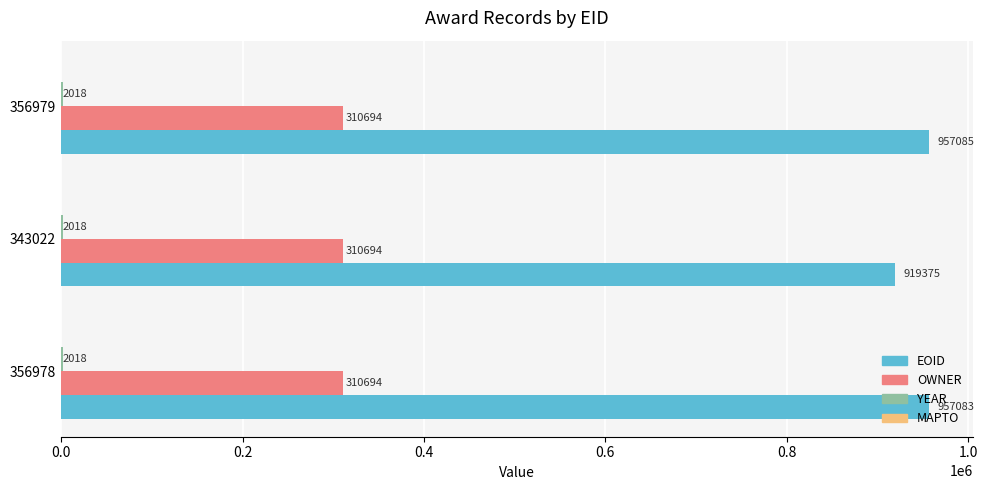

Which series changed the most between 356978 and 356979?

EOID